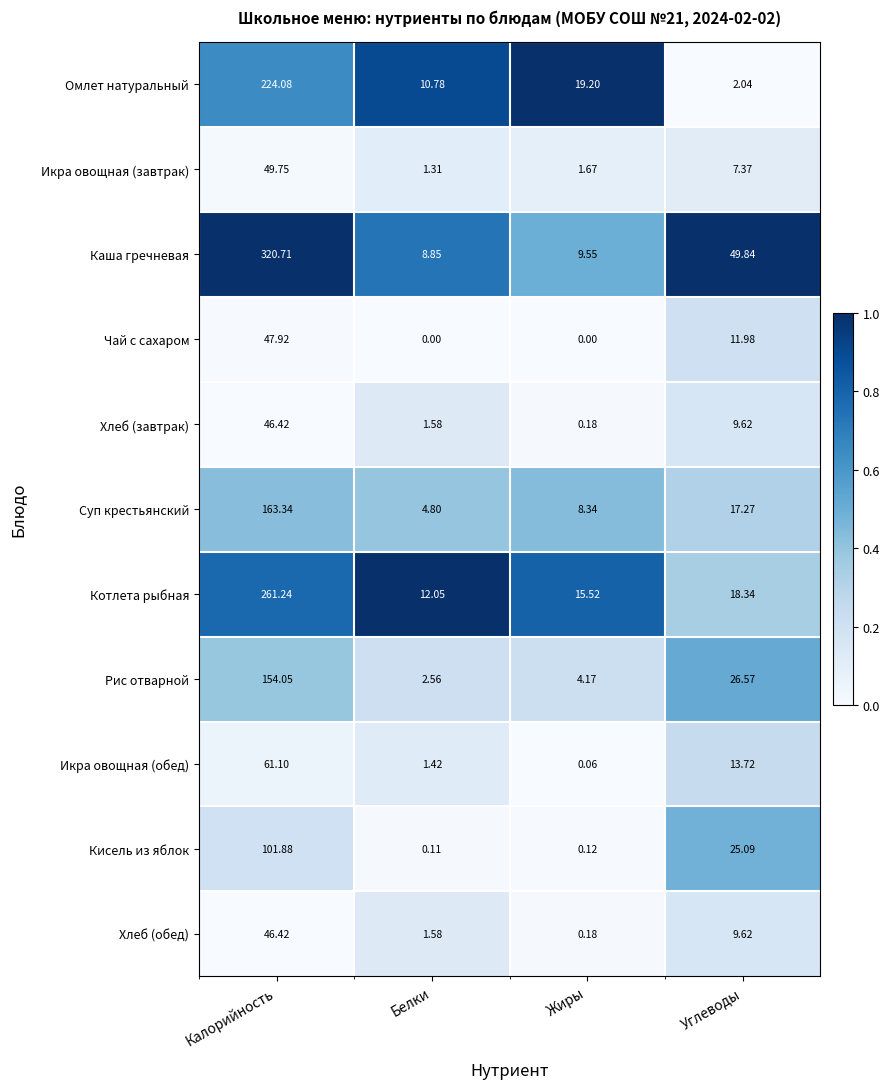

Is the value of Хлеб (обед) at Белки greater than the value of Омлет натуральный at Жиры?

No